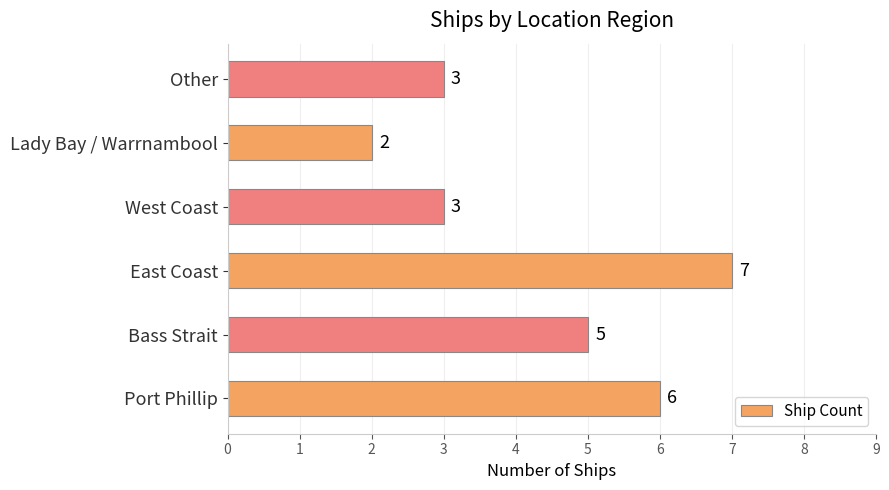

How many values are between 3 and 6?

4